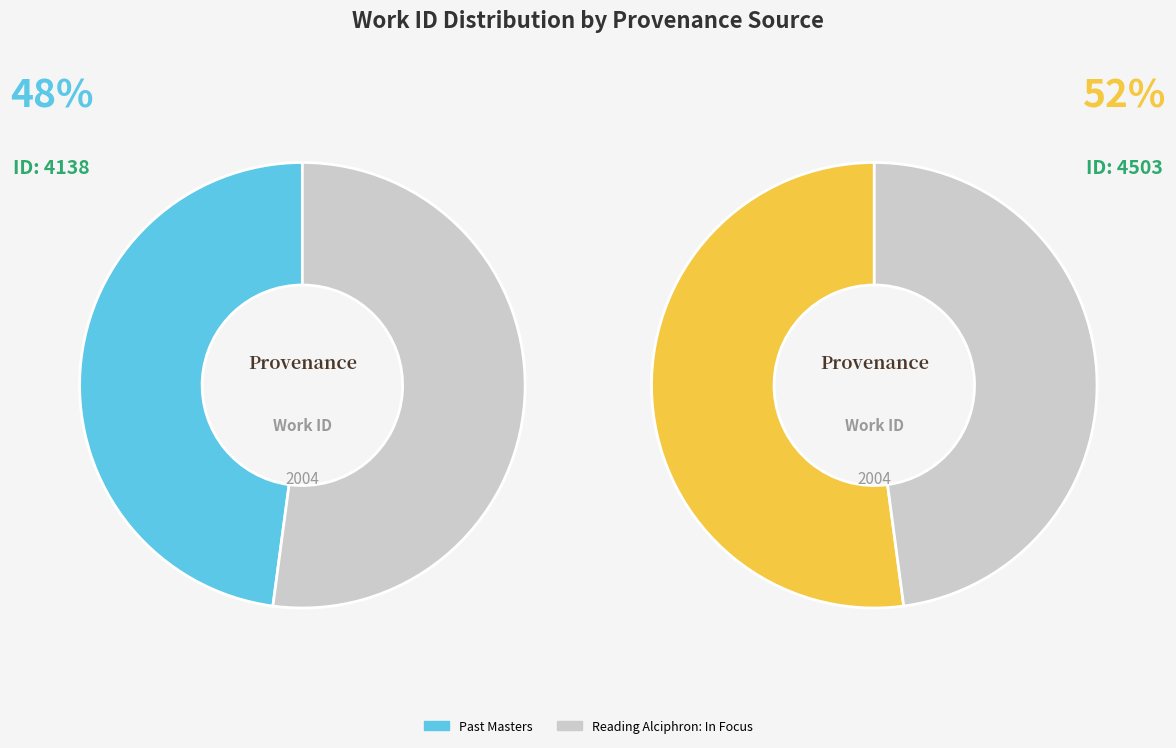

How many slices are in this pie chart?

2